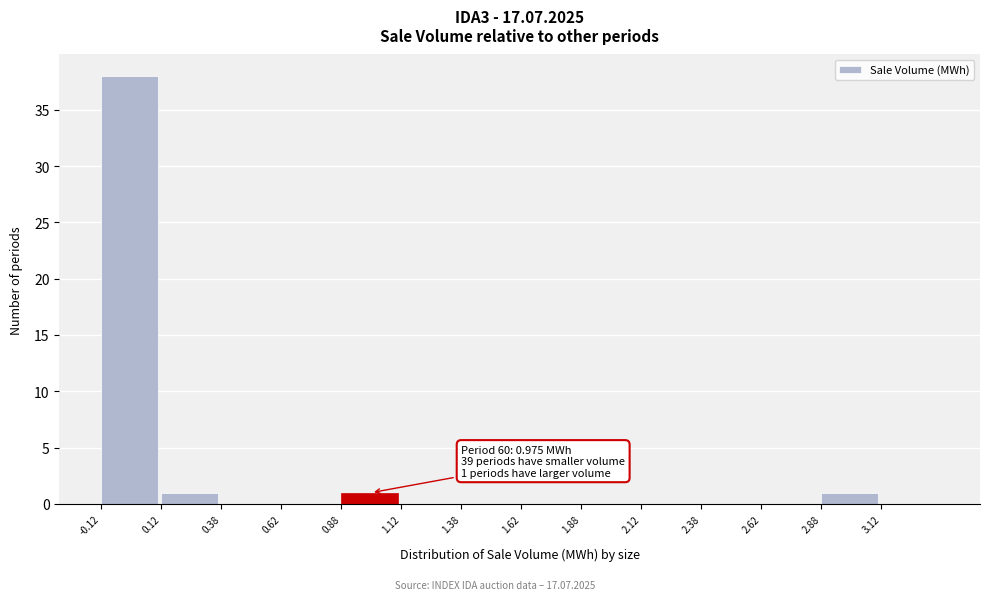

Over which range of the x-axis is the bar tallest?

-0.125 to 0.125